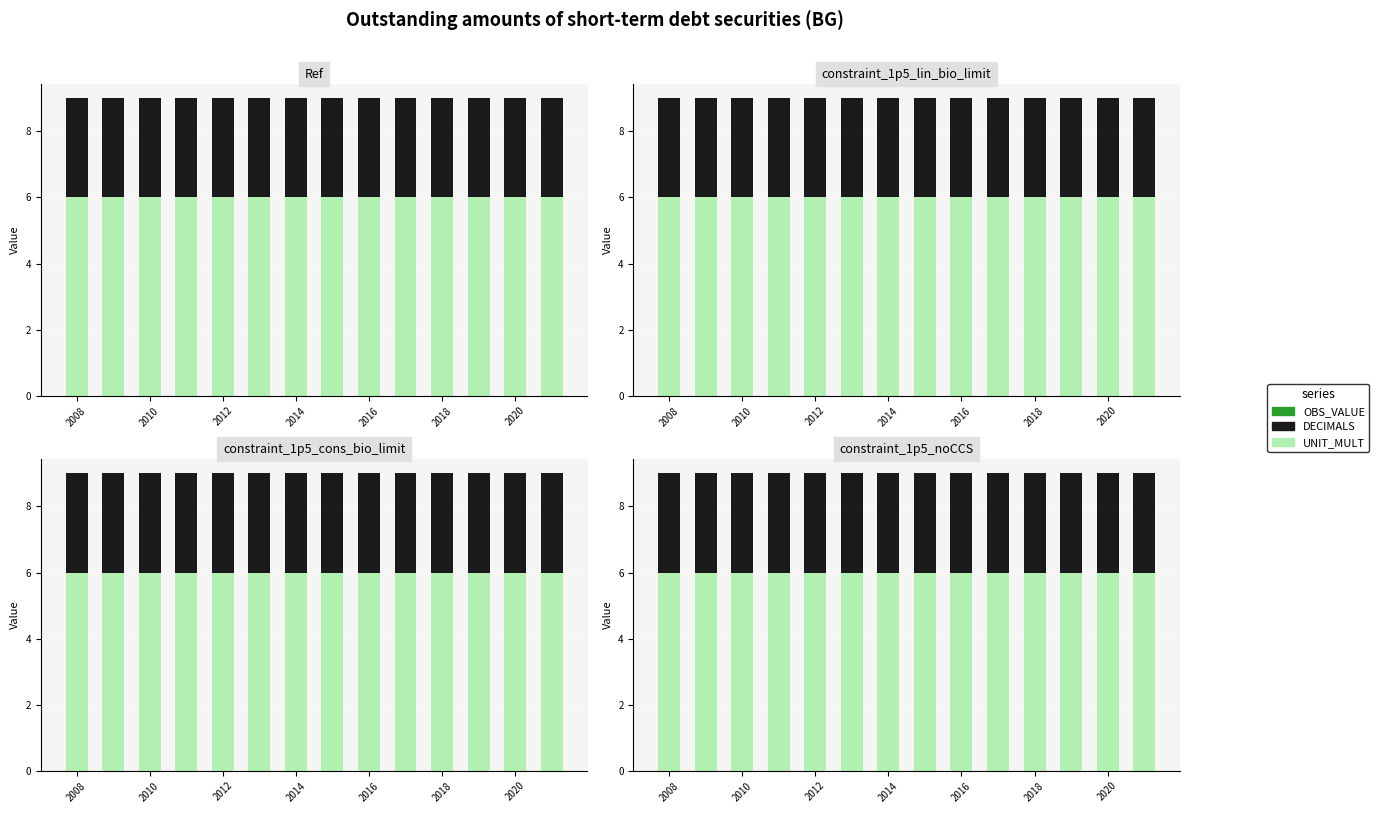

Reading left to right, extract all data points from this chart.

OBS_VALUE: 0	0	0	0	0	0	0	0	0	0	0	0	0	0
UNIT_MULT: 6	6	6	6	6	6	6	6	6	6	6	6	6	6
DECIMALS: 3	3	3	3	3	3	3	3	3	3	3	3	3	3